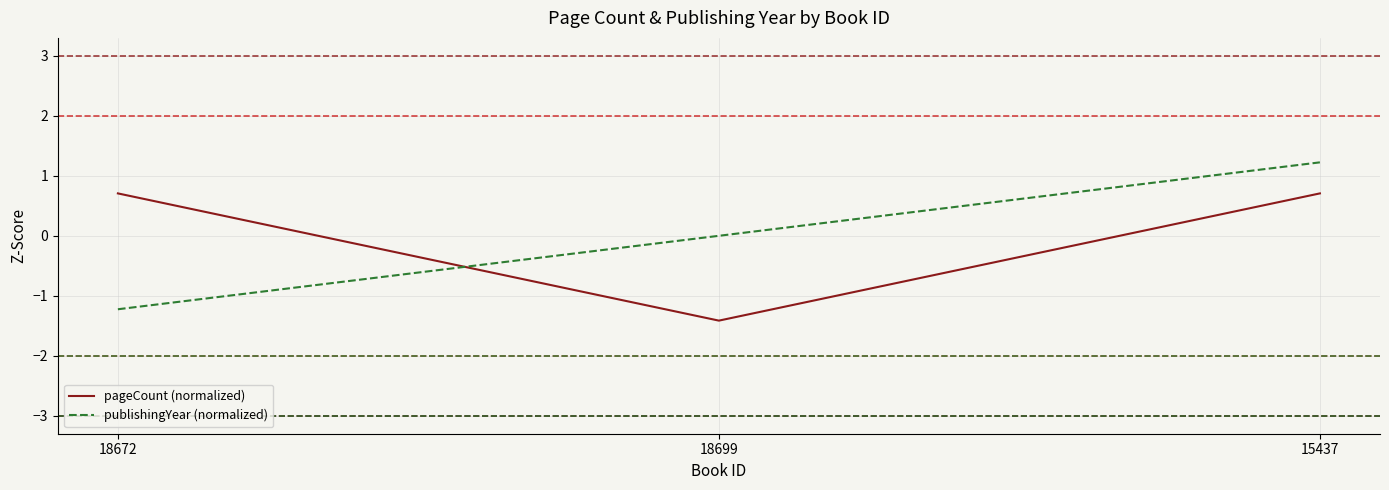

Which series has the widest spread of values?

publishingYear (normalized)